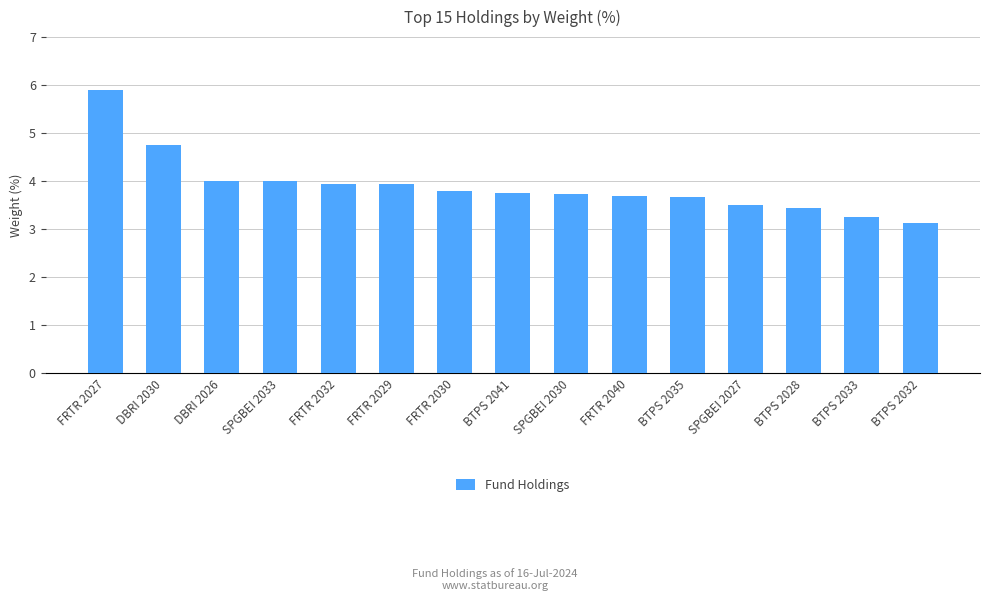

What is the difference between the second highest and second lowest values?

1.5